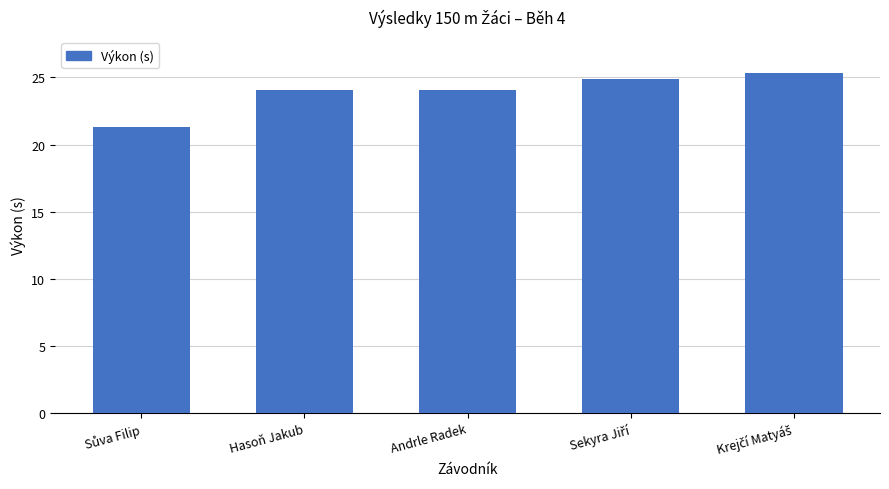

Are the bars horizontal?

No